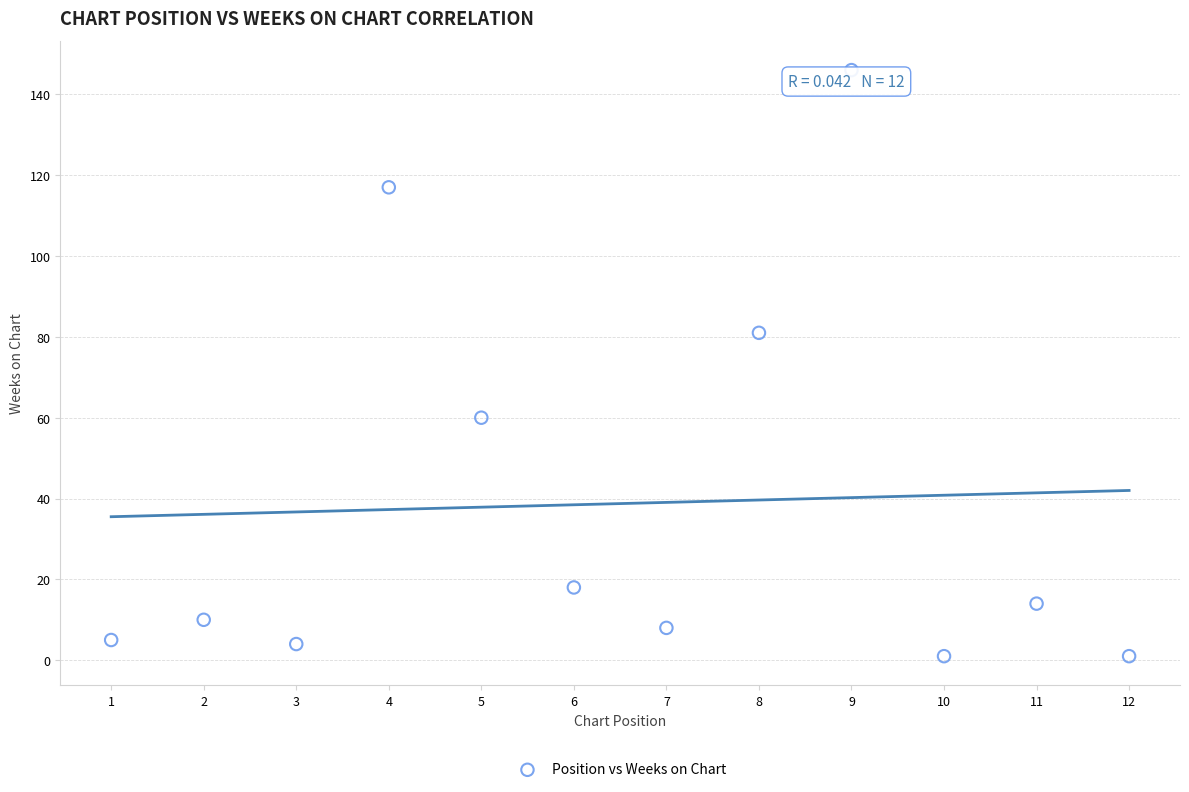

What is the average X value?

6